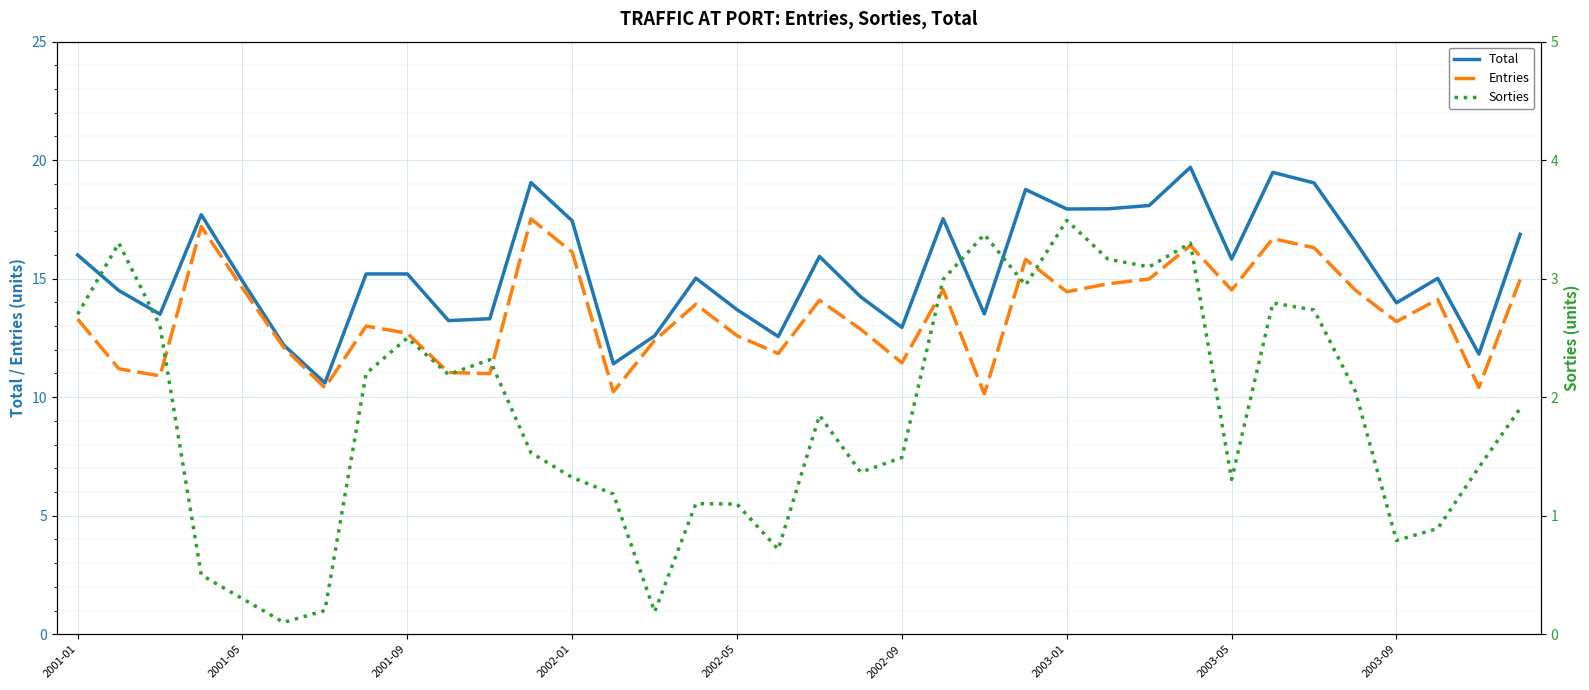

What is the maximum value shown in the chart?

19.7